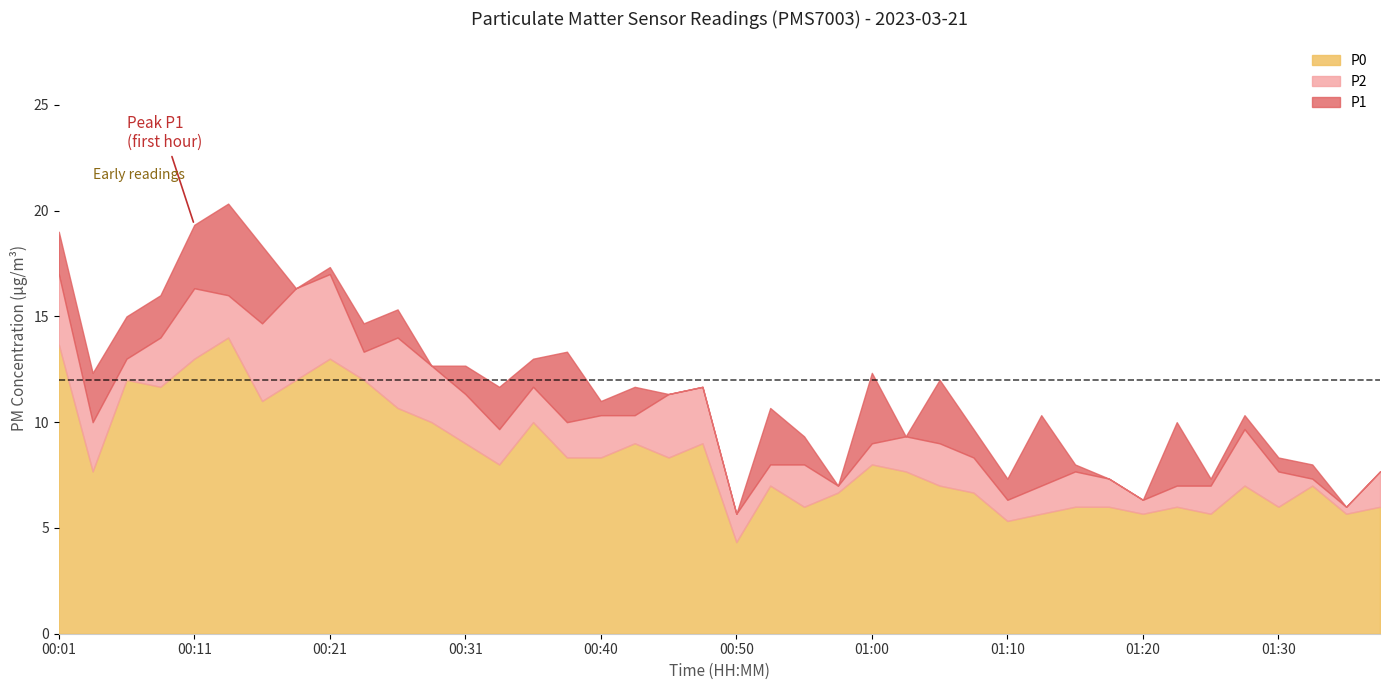

In P0, how many points are higher than both neighbors (excluding endpoints)?

11